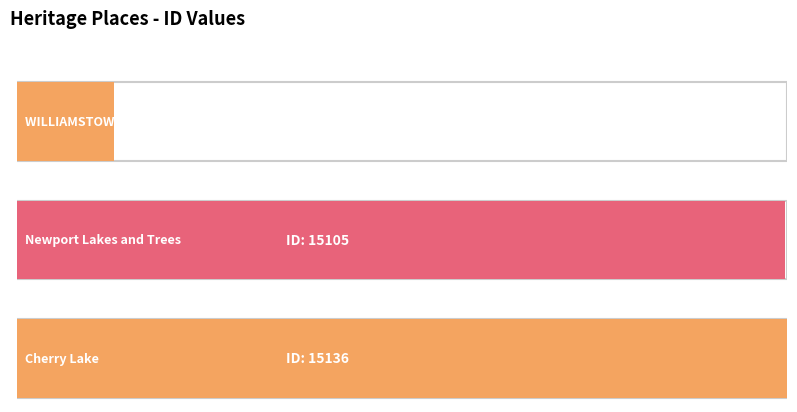

Where does the data first go above 15105?

Cherry Lake